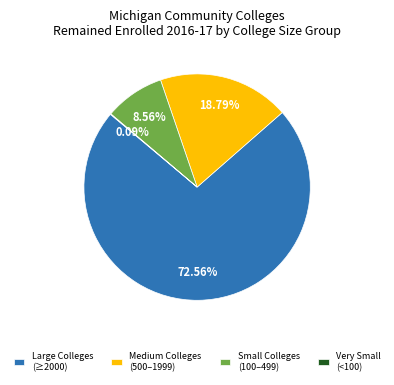

Is Small Colleges (100–499) the majority of the pie?

No